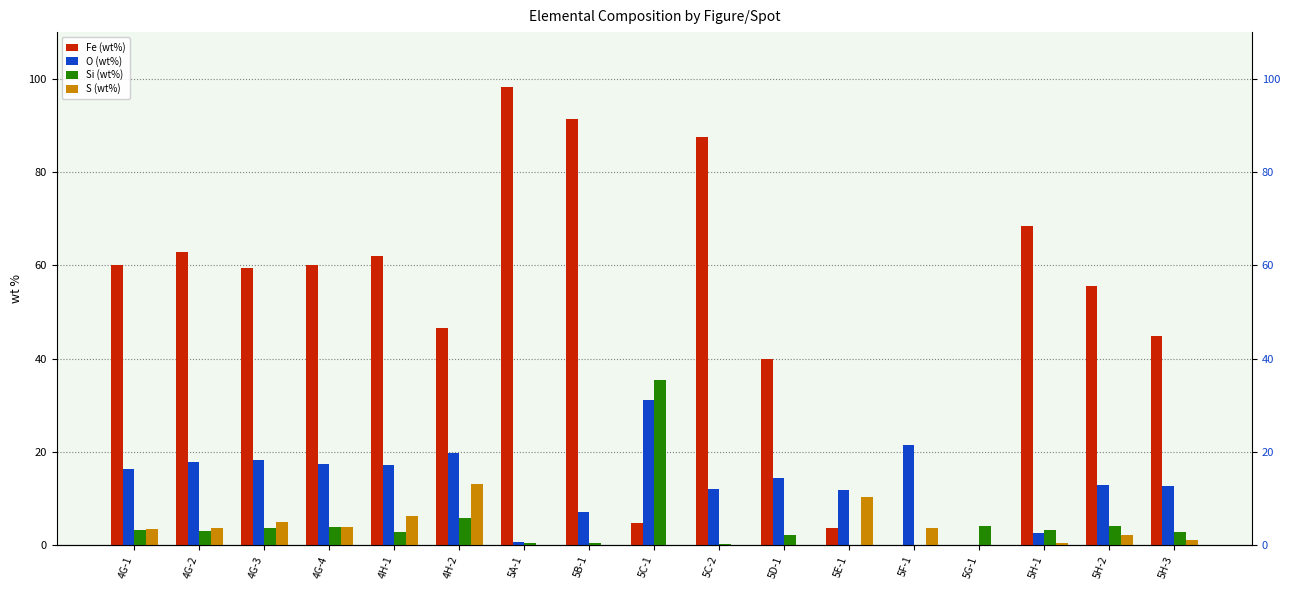

Are the bars horizontal?

No